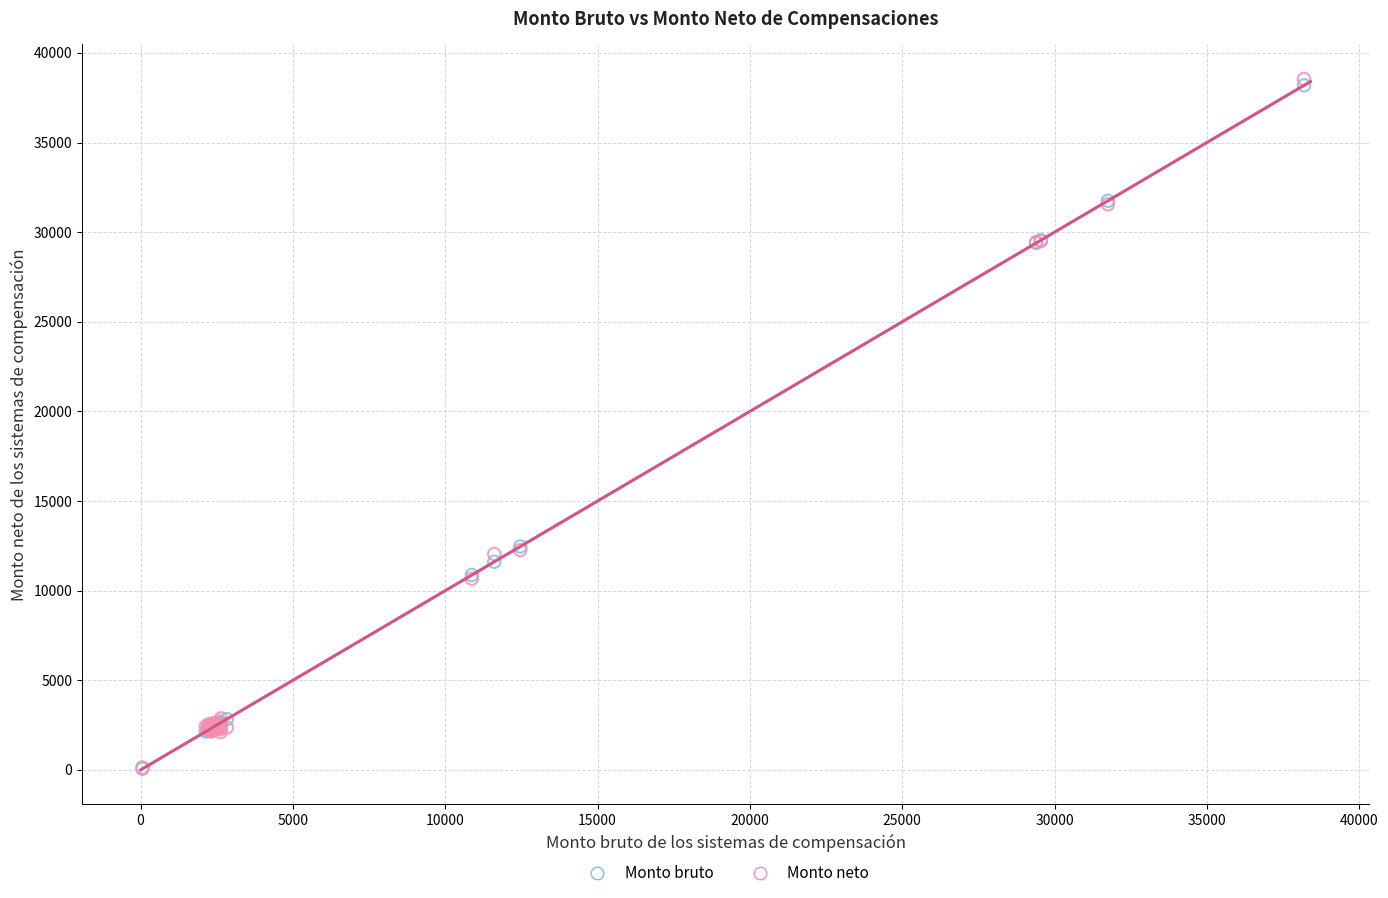

What are all the series names shown in the legend?

Monto bruto, Monto neto